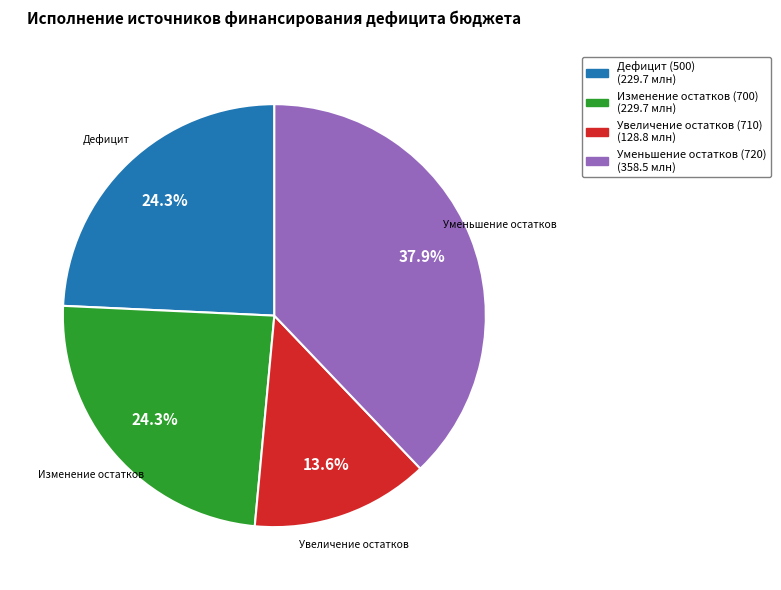

To the nearest percent, what is the average slice percentage?

25%